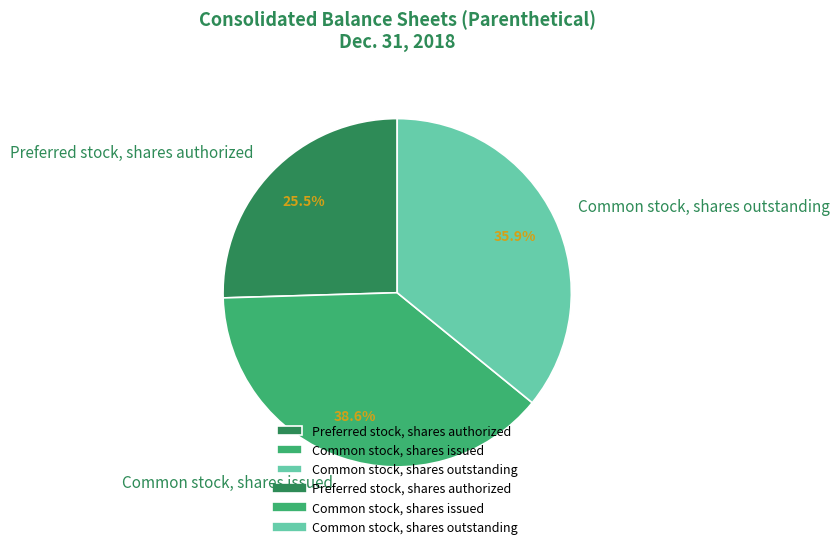

What portion of the pie excludes Preferred stock, shares authorized?

74.5%